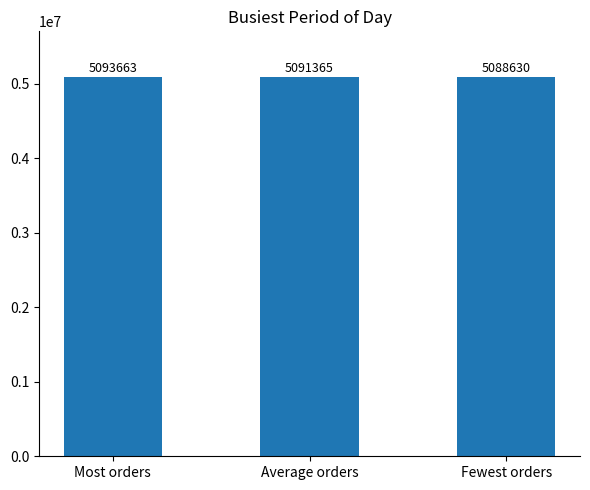

List the labels in order of value, largest first.

Most orders, Average orders, Fewest orders